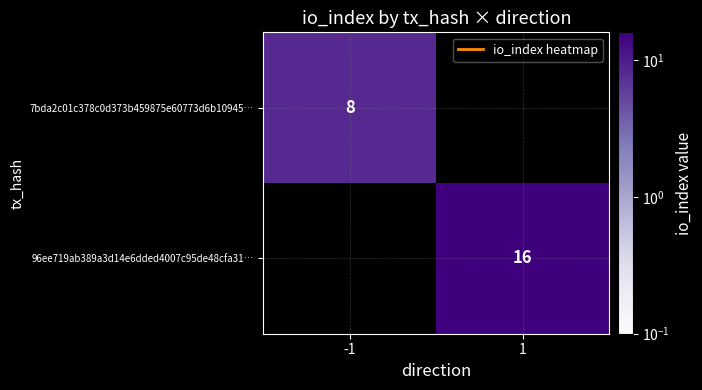

Read the 96ee719ab389a3d14e6dded4007c95de48cfa31… value at 1, to the nearest 10.

20